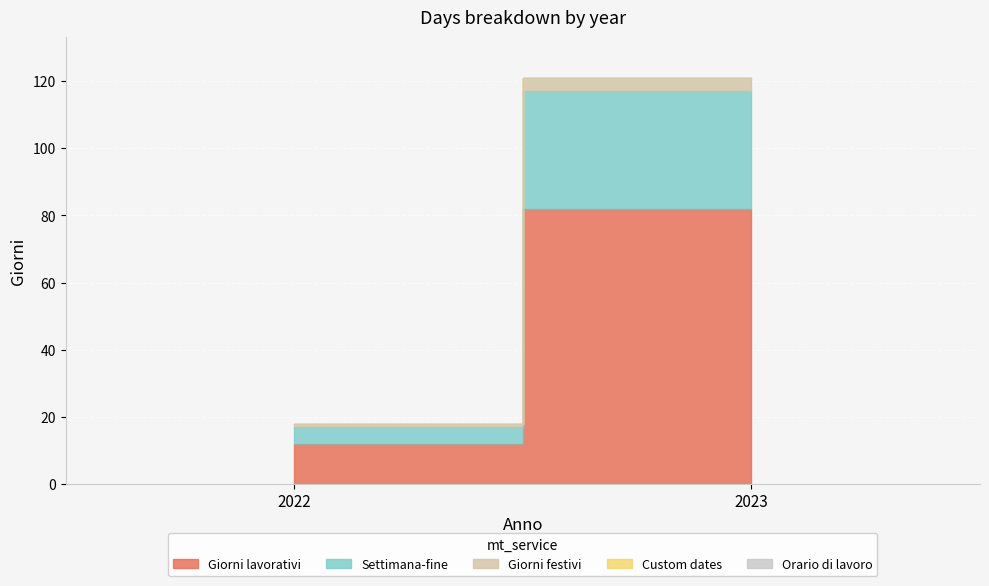

Rank the series by their maximum value, from highest to lowest.

Giorni lavorativi, Settimana-fine, Giorni festivi, Custom dates, Orario di lavoro